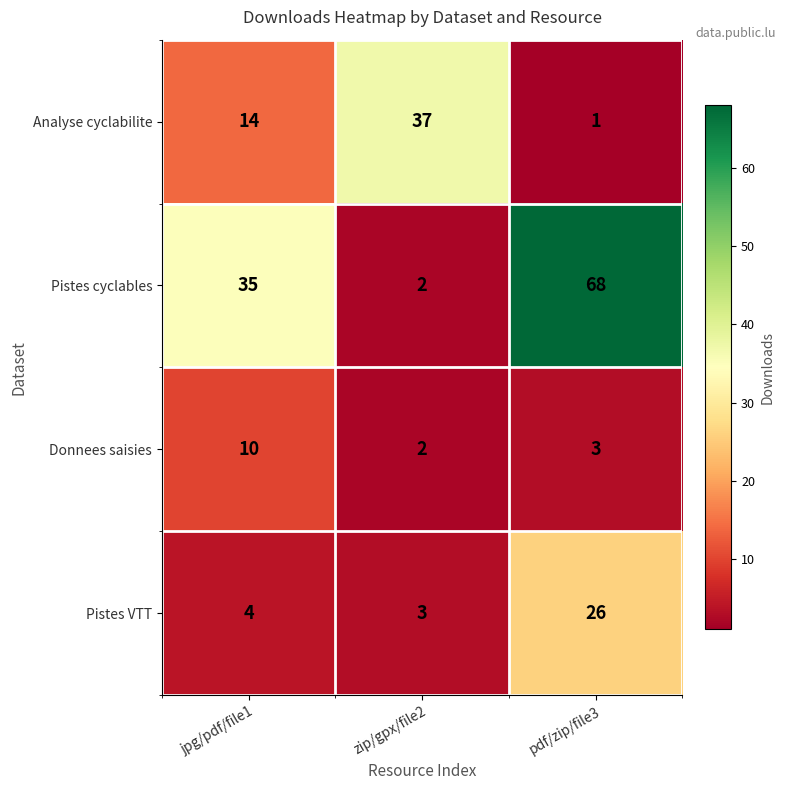

What is the difference between the Pistes cyclables values at zip/gpx/file2 and jpg/pdf/file1?

33